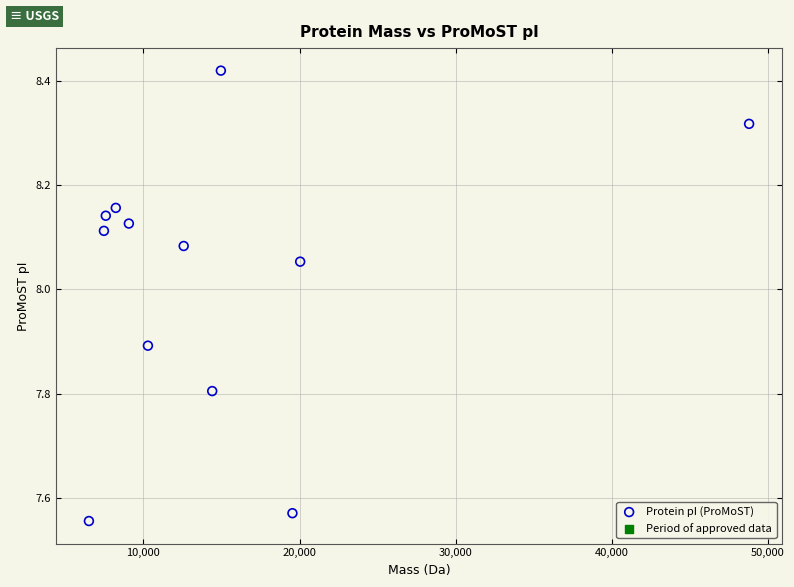

What is the range of Y values (max minus min)?

0.9